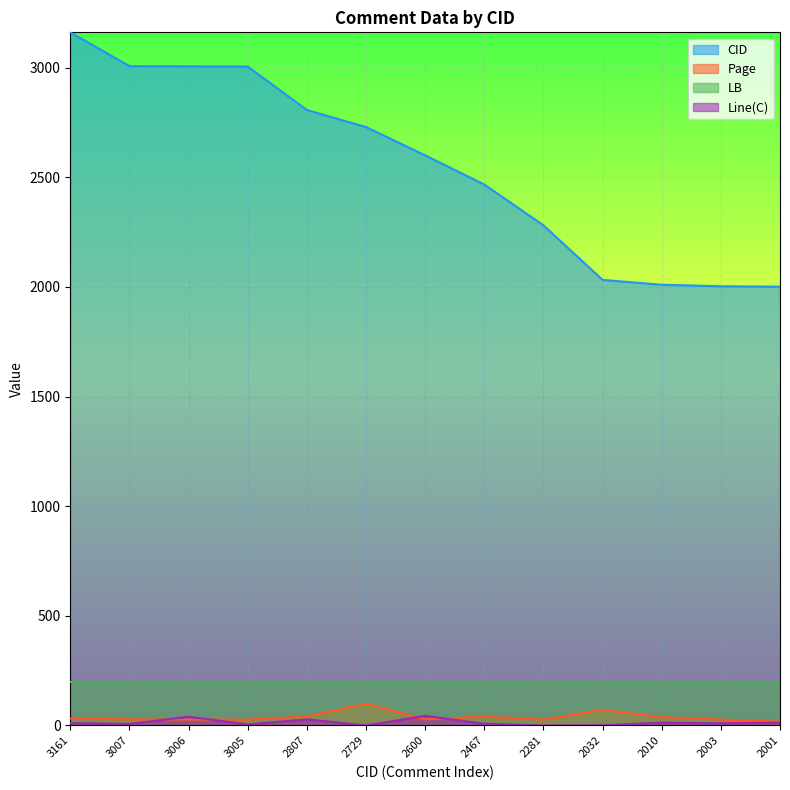

After their last crossing, which series has the higher values: Line(C) or Page?

Page